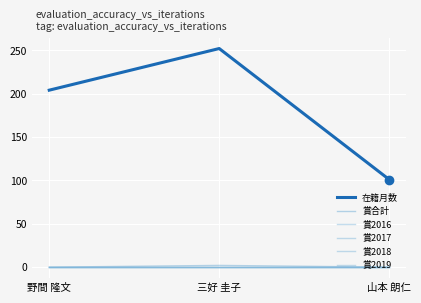

Reading left to right, transcribe all the data shown in this chart.

在籍月数: 野間 隆文=204	三好 圭子=252	山本 朗仁=101
賞合計: 野間 隆文=0	三好 圭子=2	山本 朗仁=0
賞2016: 野間 隆文=0	三好 圭子=0	山本 朗仁=0
賞2017: 野間 隆文=0	三好 圭子=0	山本 朗仁=0
賞2018: 野間 隆文=0	三好 圭子=0	山本 朗仁=0
賞2019: 野間 隆文=0	三好 圭子=0	山本 朗仁=0